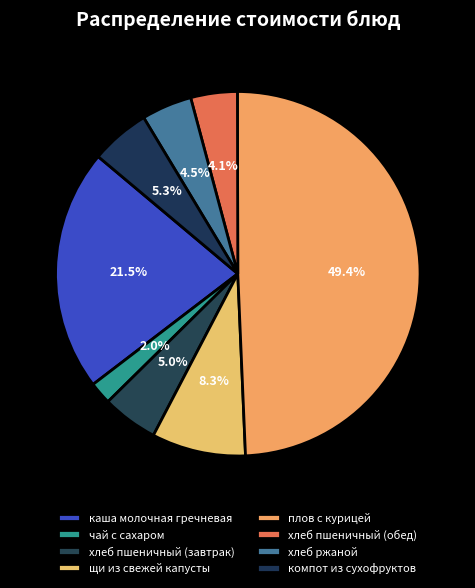

How many segments does this pie chart have?

8